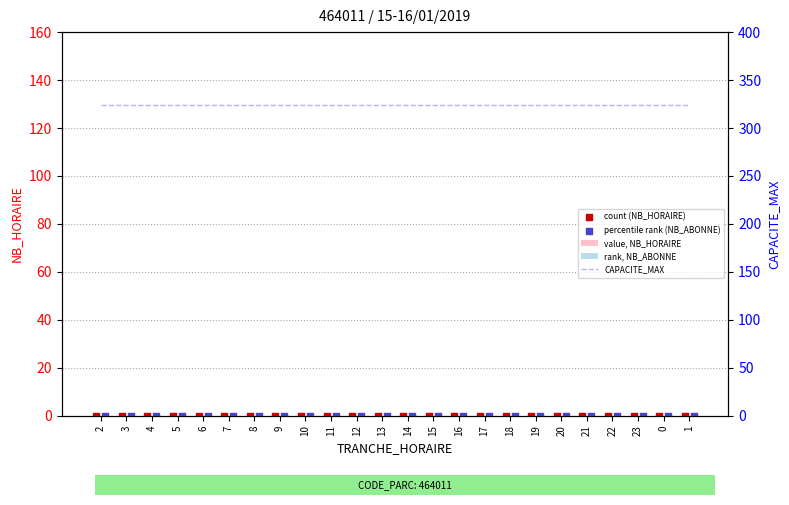

At which category is the sum across all series the highest?

2